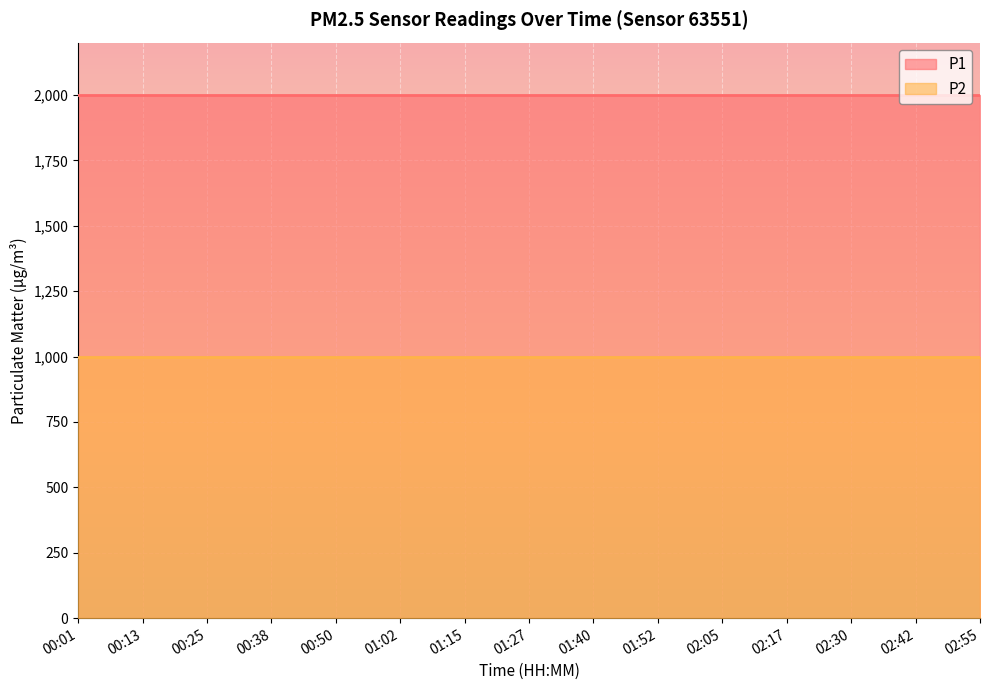

At how many categories does at least one series exceed 1842?

15